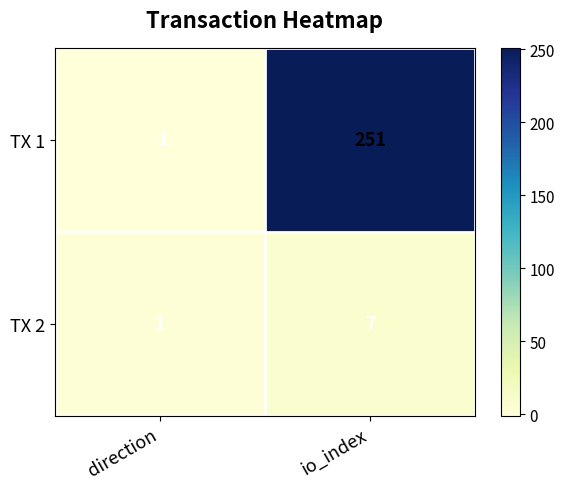

Rank the categories by TX 2 value from lowest to highest.

direction, io_index